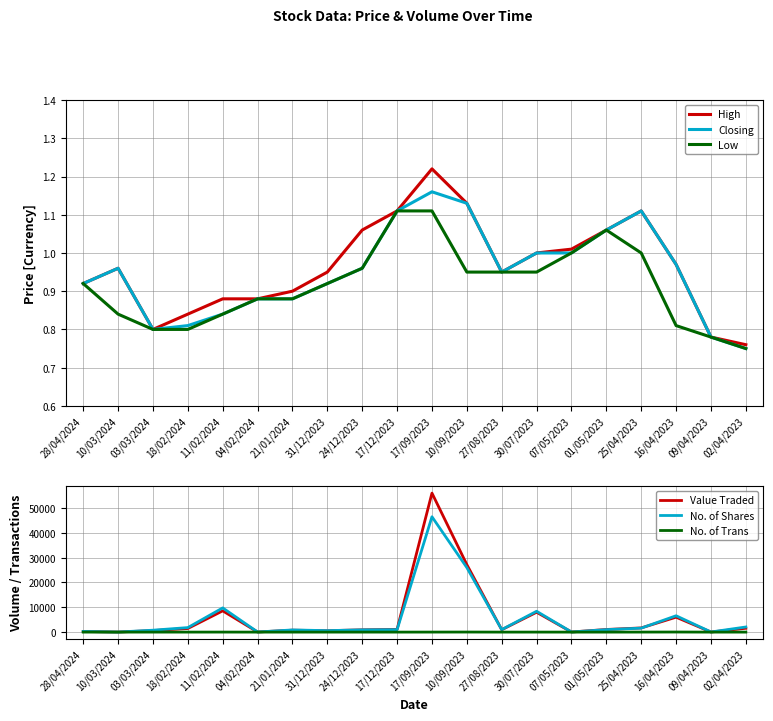

True or false: Low and Value Traded cross at least once.

False